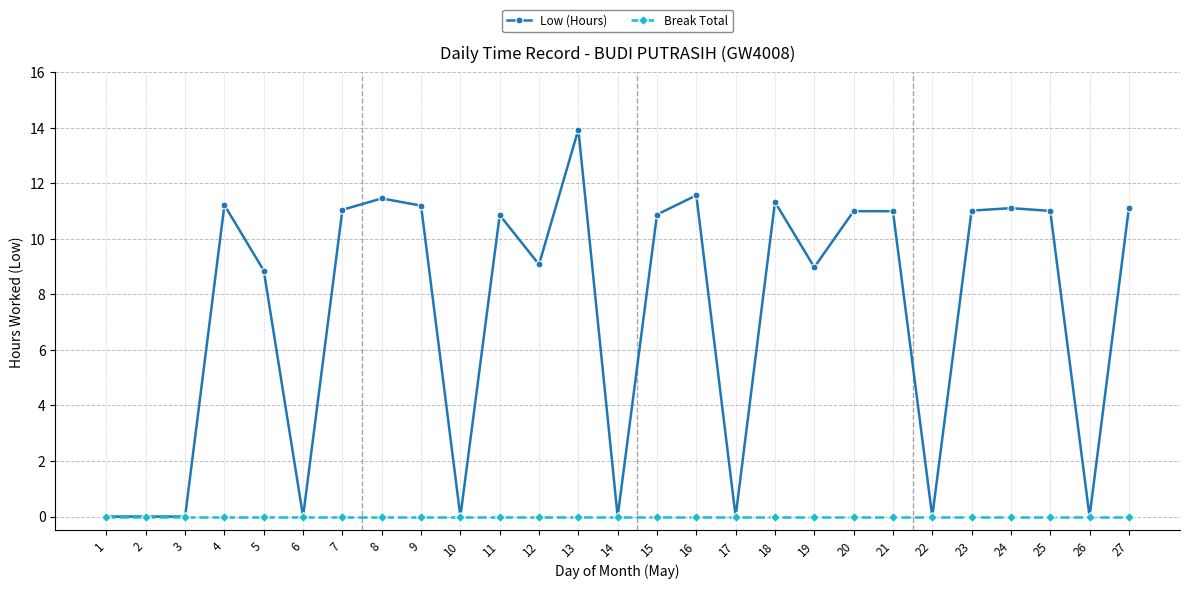

The Low (Hours) series shows 11.1 at 7. True or false?

True